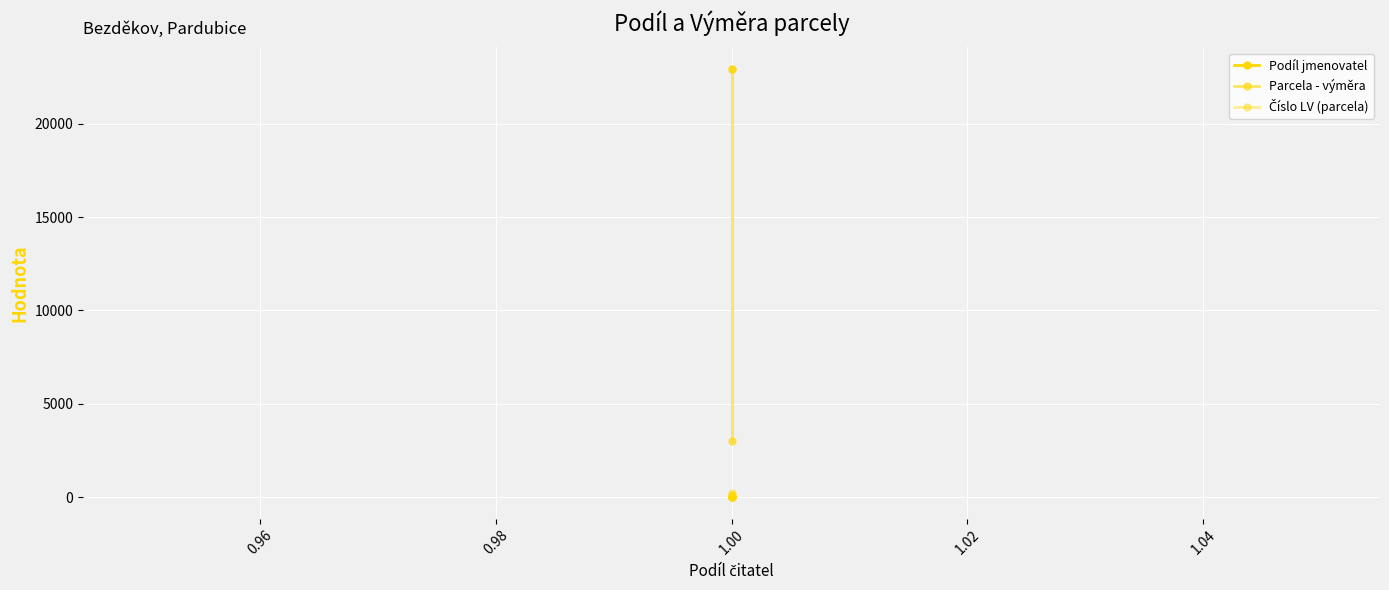

What is the value of the Číslo LV (parcela) point at the 2nd from the left?

122